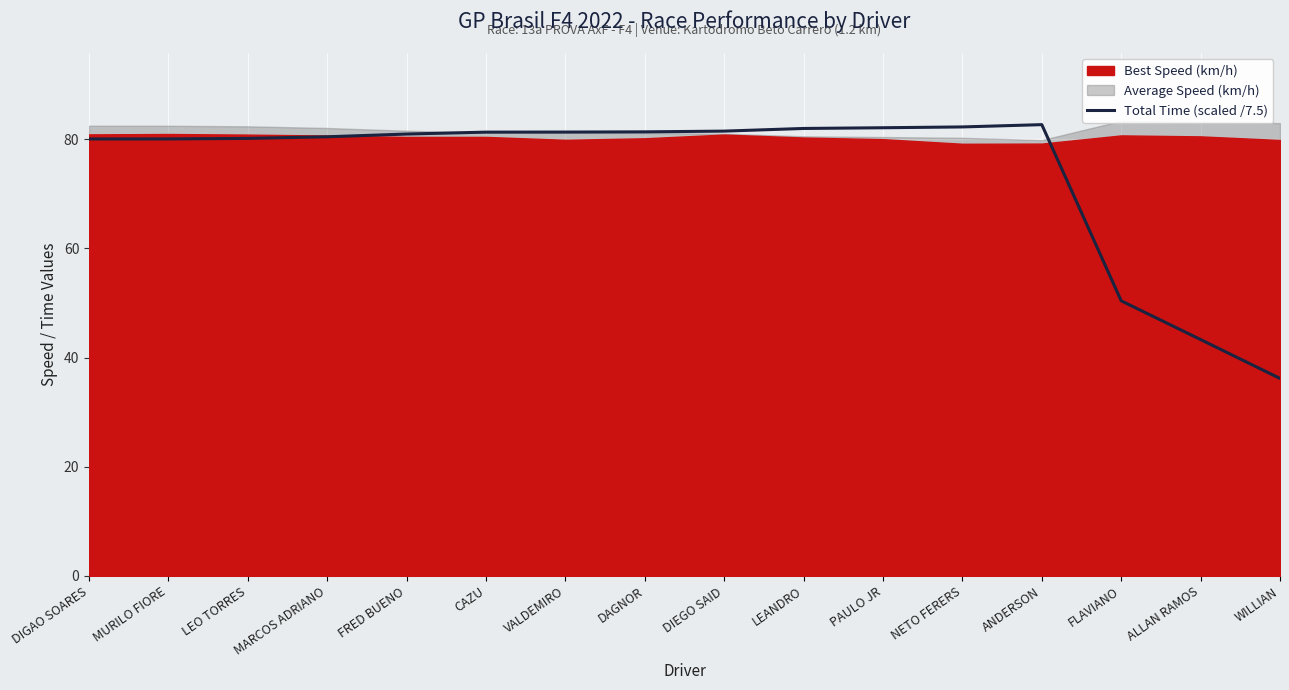

How many interior local peaks (higher than both neighbors) does the data have?

1